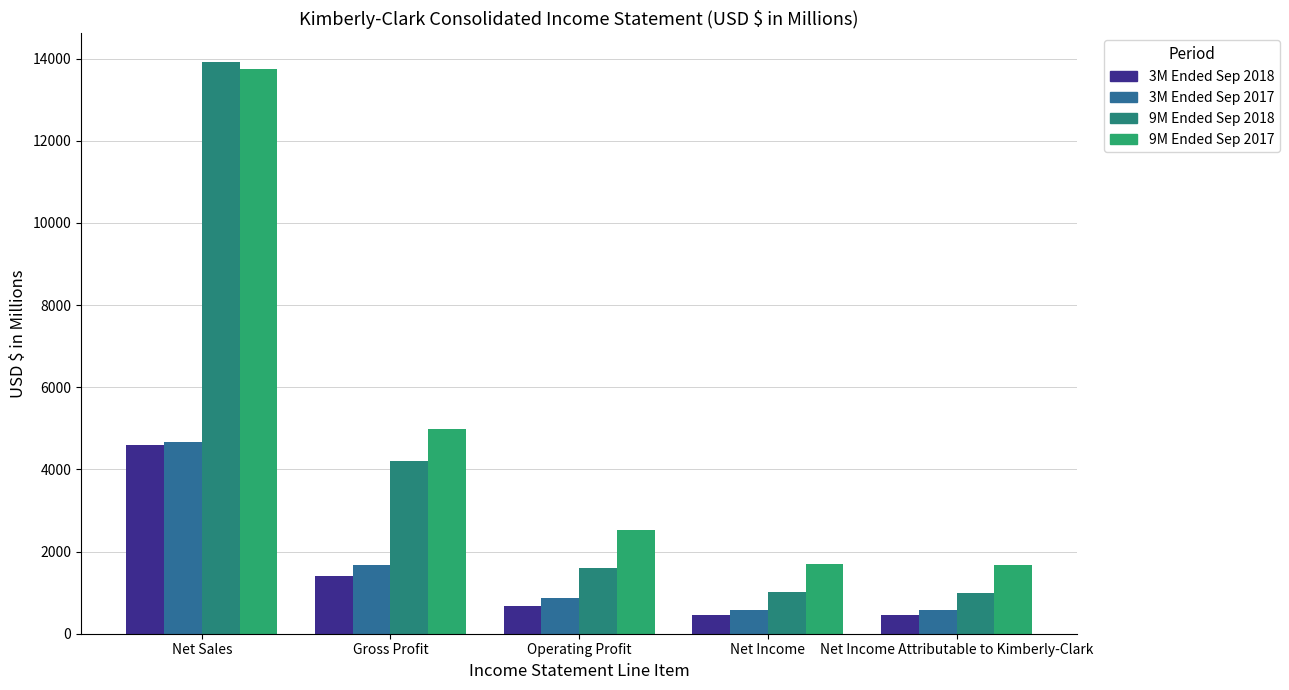

Is the value of 9M Ended Sep 2017 at Net Sales greater than the value of 3M Ended Sep 2017 at Net Income Attributable to Kimberly-Clark?

Yes